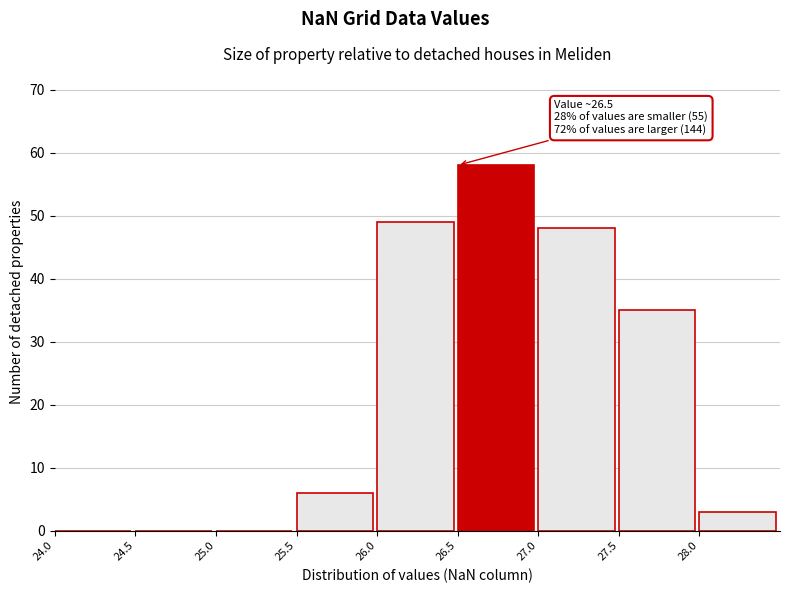

Which range on the x-axis has the tallest bar?

26.5 to 27.0